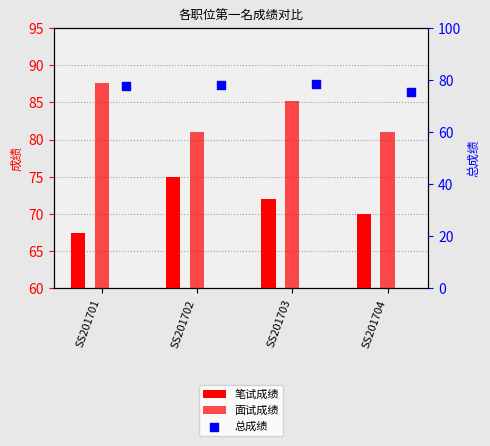

Which series has the largest total across all categories?

面试成绩